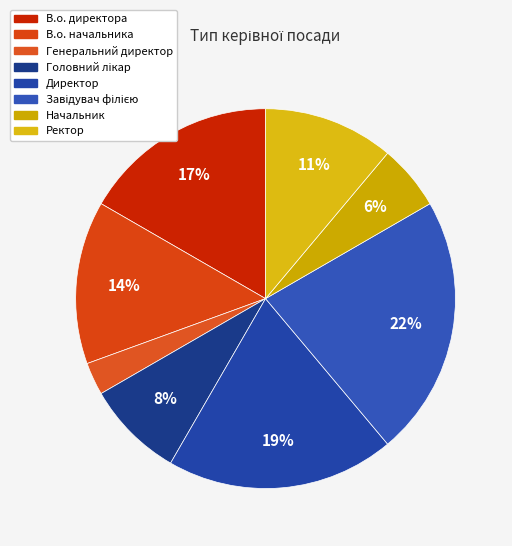

Which category has the smallest portion of the pie?

Генеральний директор